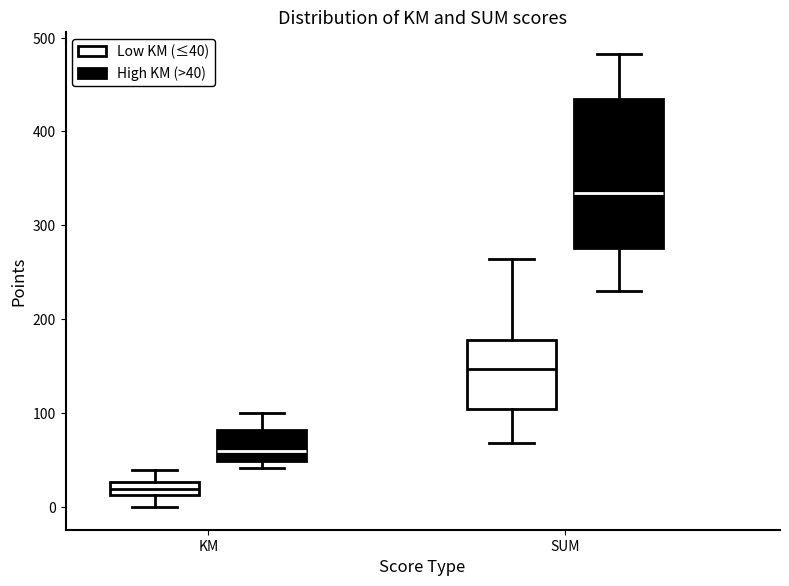

Which box is the tallest, from its lower edge to its upper edge?

SUM (High KM (>40))